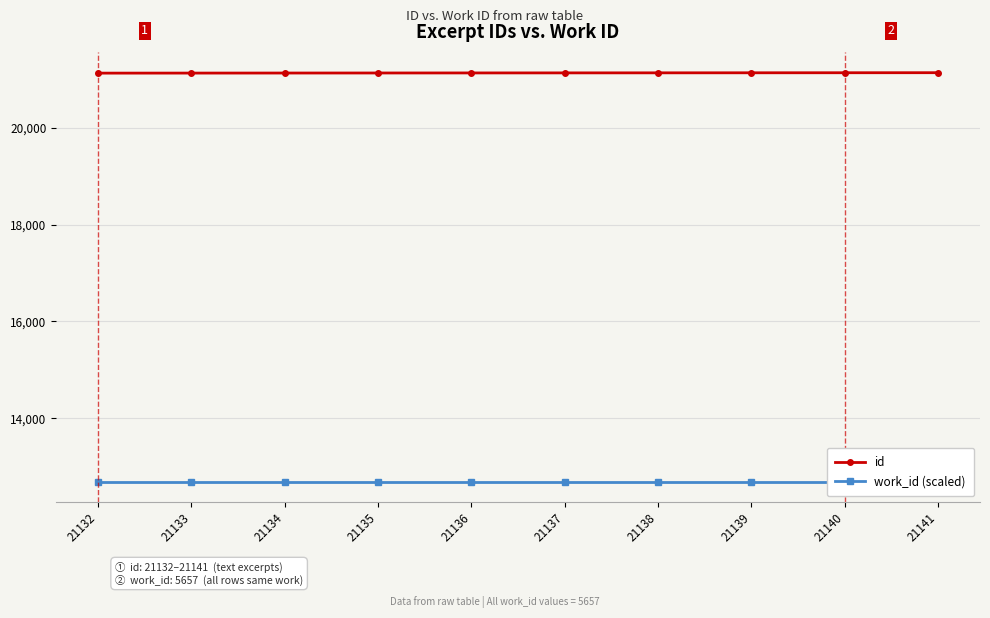

Which series changed the most between 21138 and 21141?

id